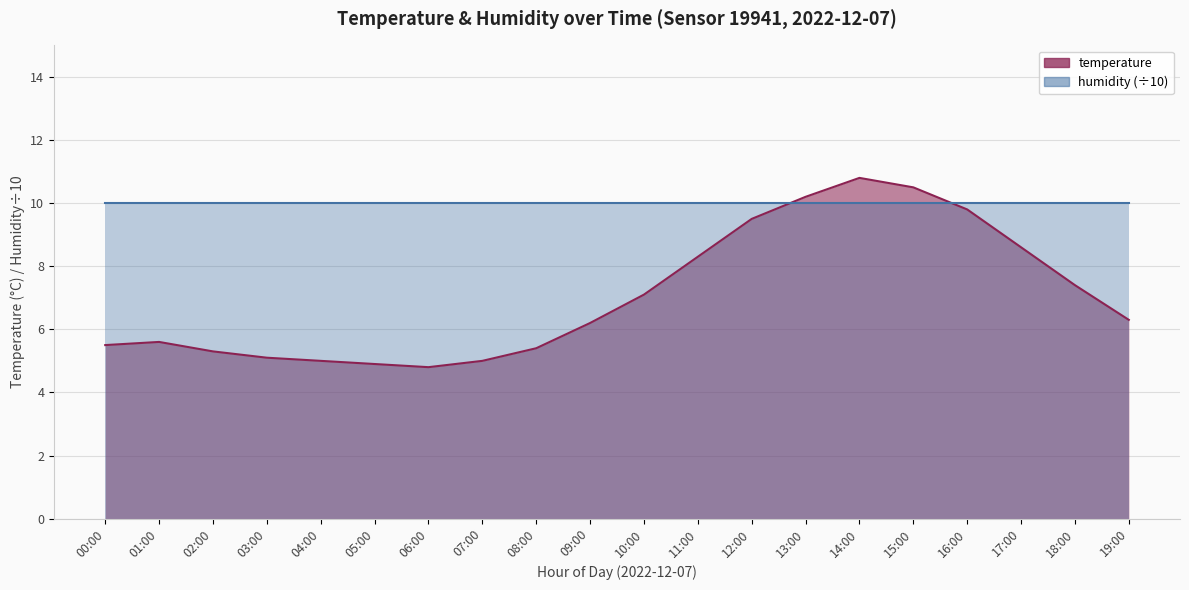

The chart shows a value of 10.5 at 15:00. True or false?

True